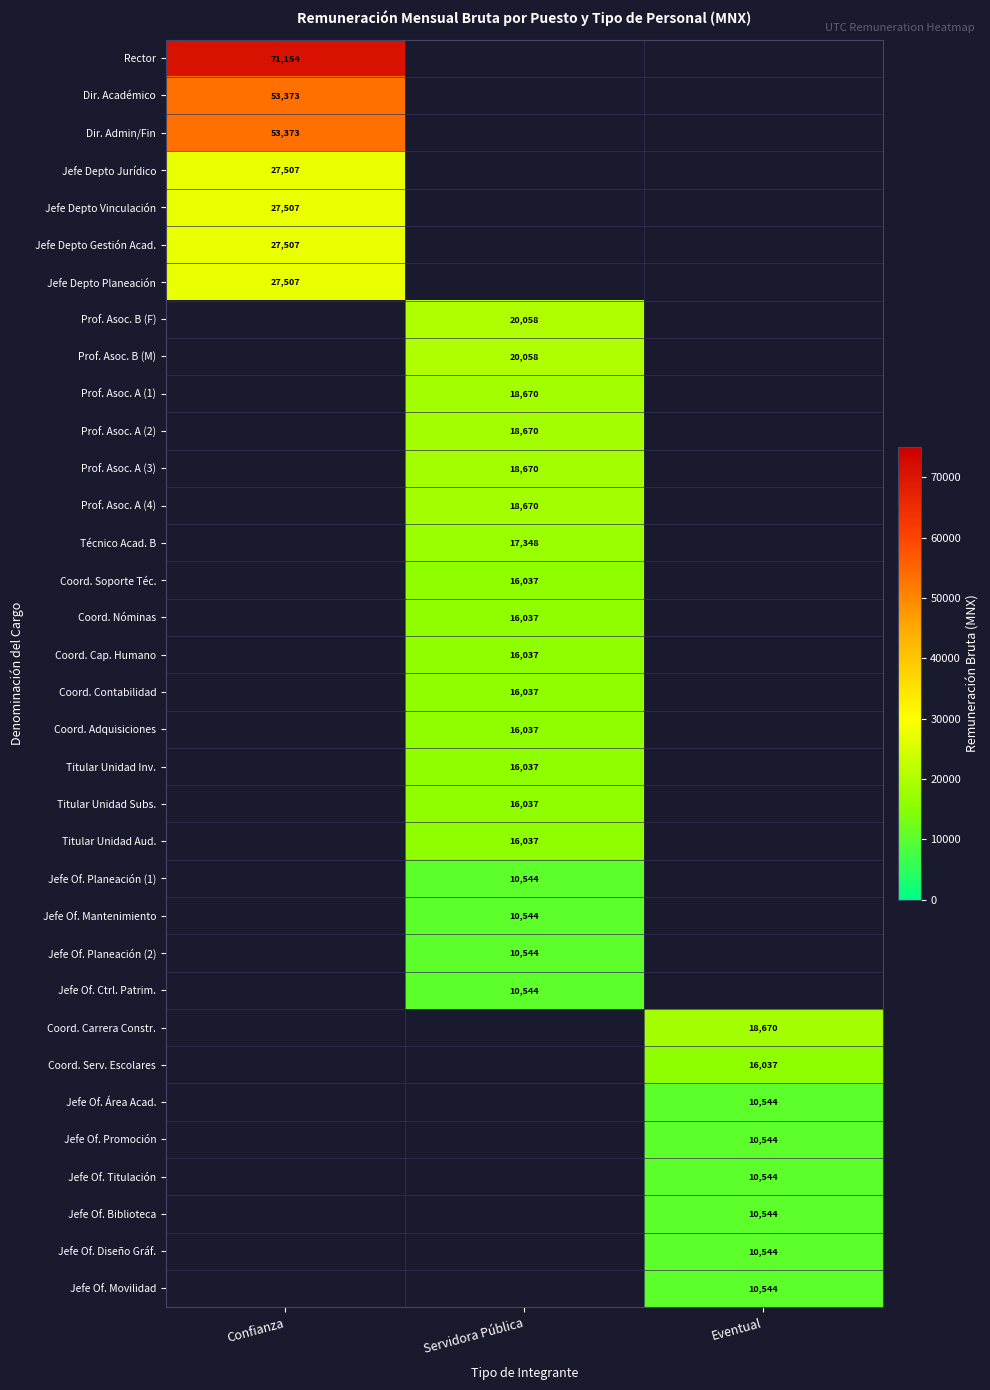

At which label does Jefe Of. Planeación (2) first exceed 10543?

Servidora Pública